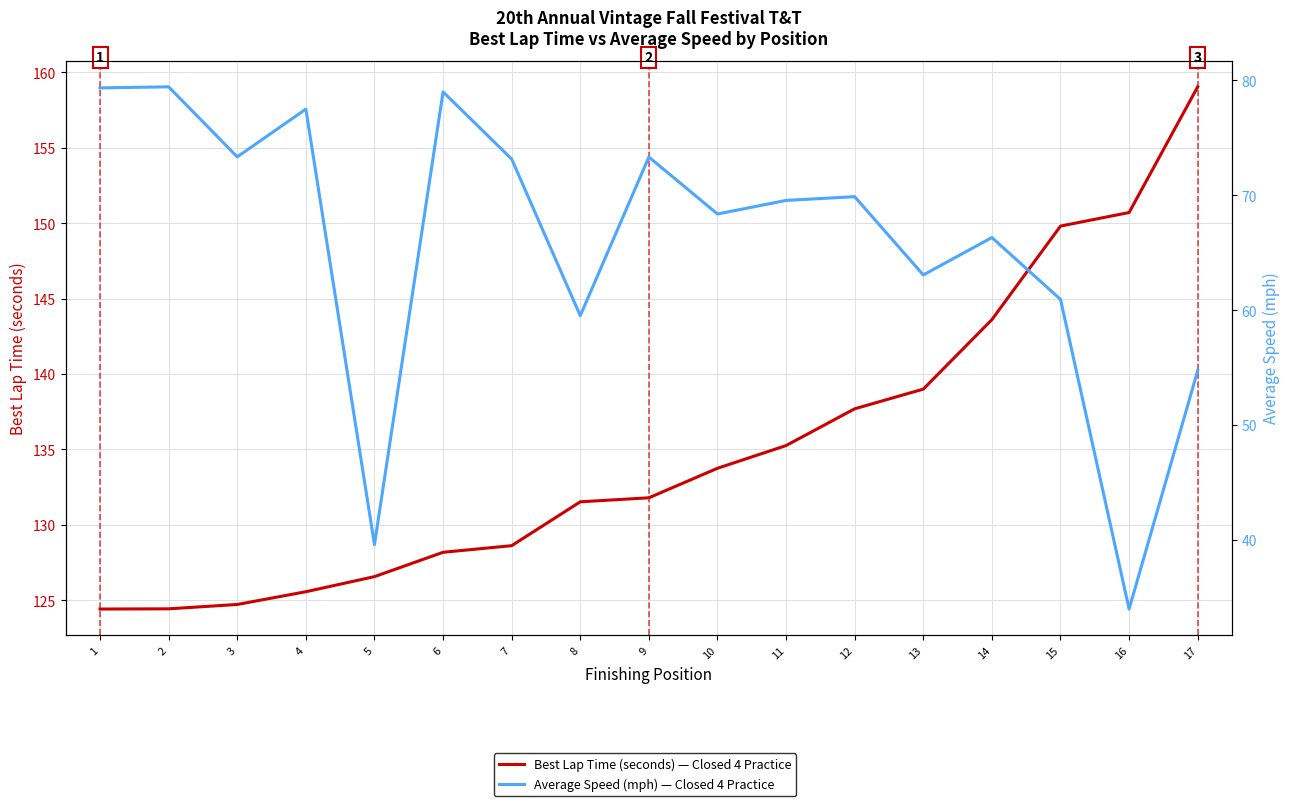

True or false: Average Speed (mph) and Best Lap time (seconds) cross at least once.

False